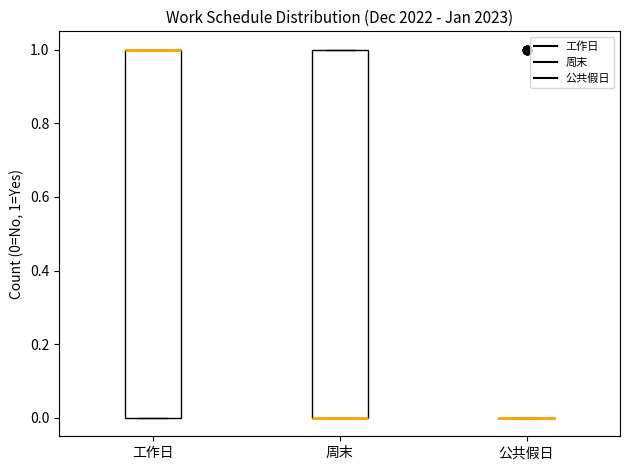

Where is the lower edge of the box for 工作日 on the y-axis? The values are not printed on the chart, so give them approximately, as read against the axis.

0